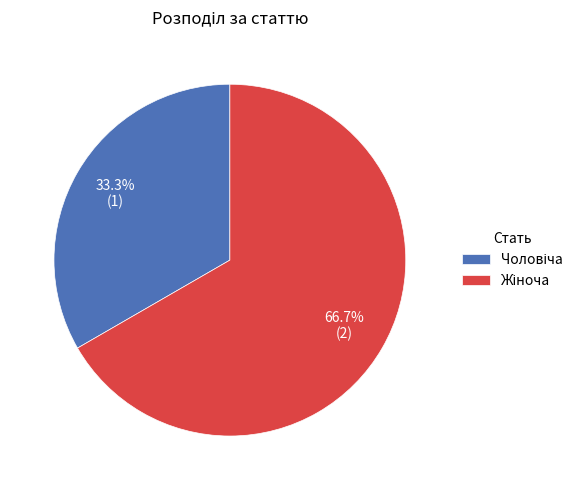

Is there any slice that represents more than half of the pie?

Yes